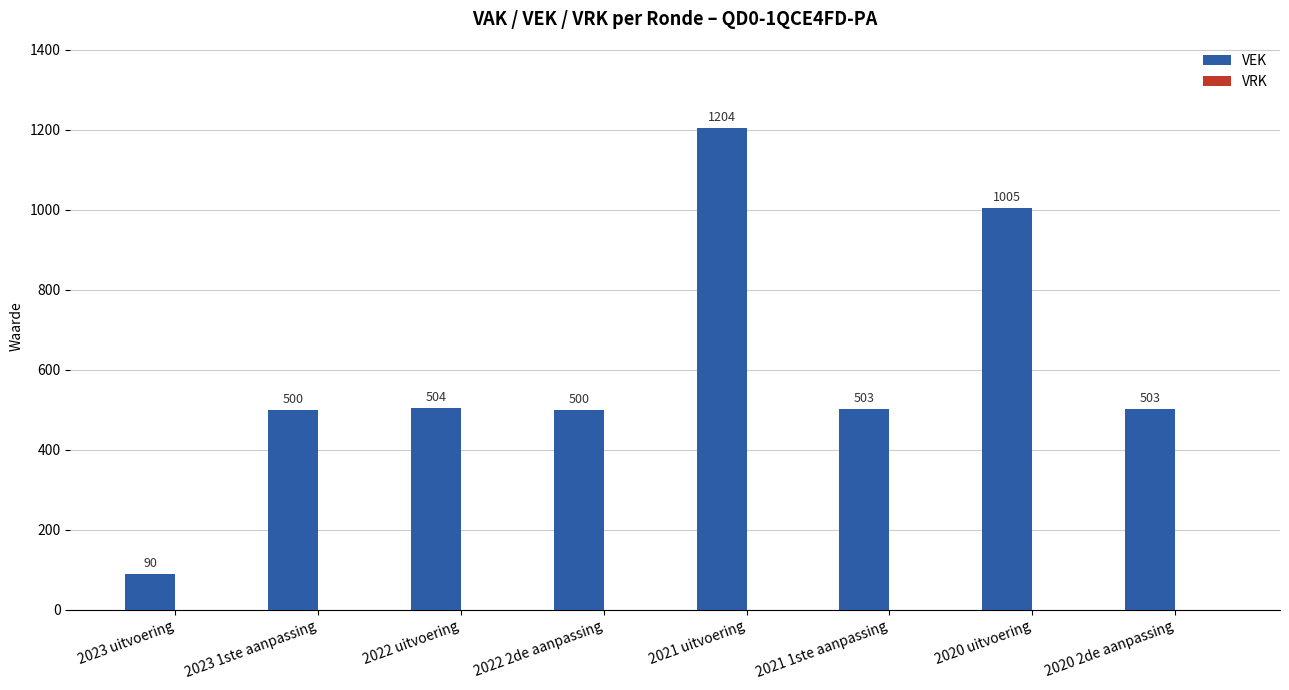

What is the maximum value shown in the chart?

1204